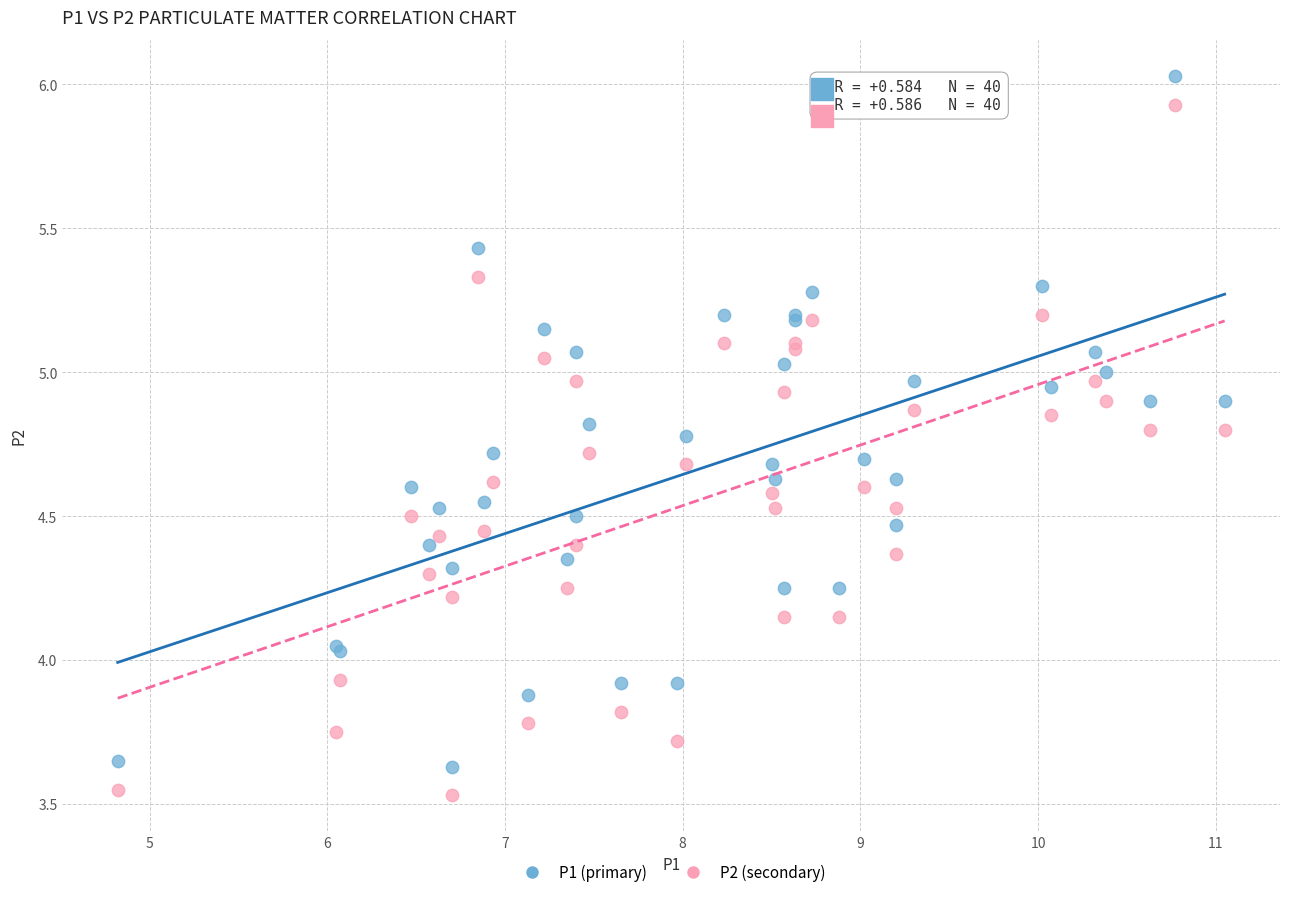

What is the X range (max minus min) for the scatter plot?

6.2